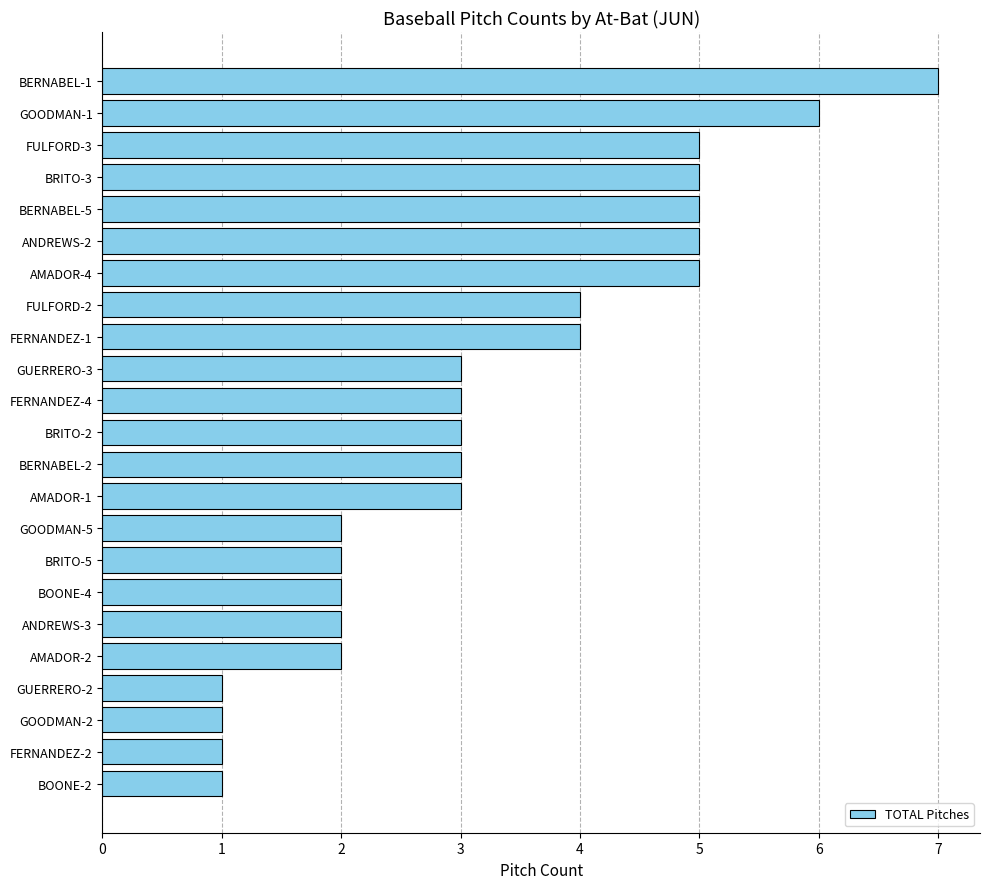

What is the difference between the second highest and minimum values?

5